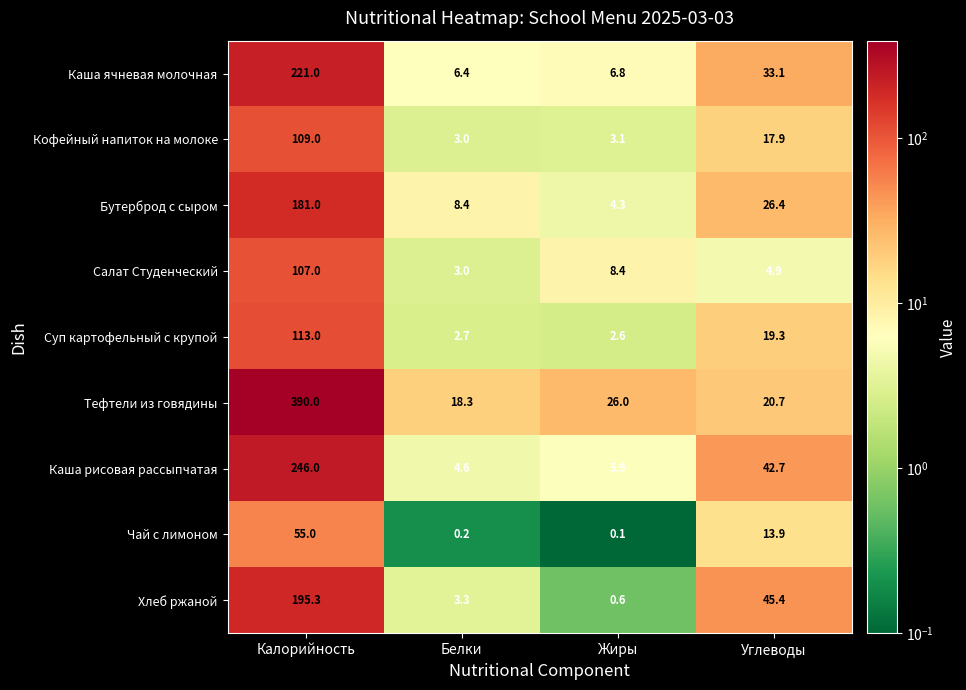

What is the total value across all series at Углеводы?

224.3